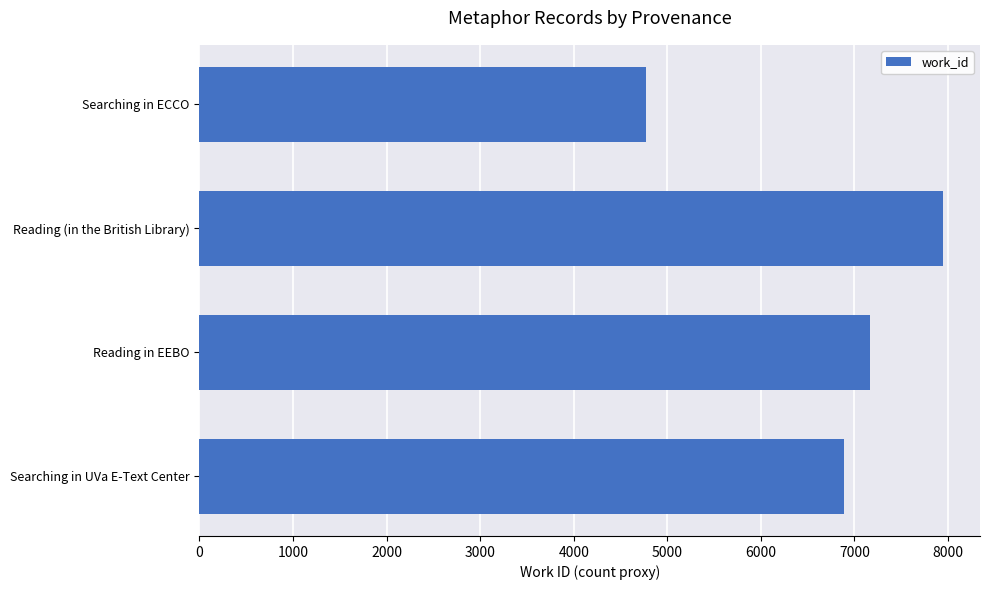

Reading bottom to top, what are all the values shown in this chart?

6889	7168	7945	4774